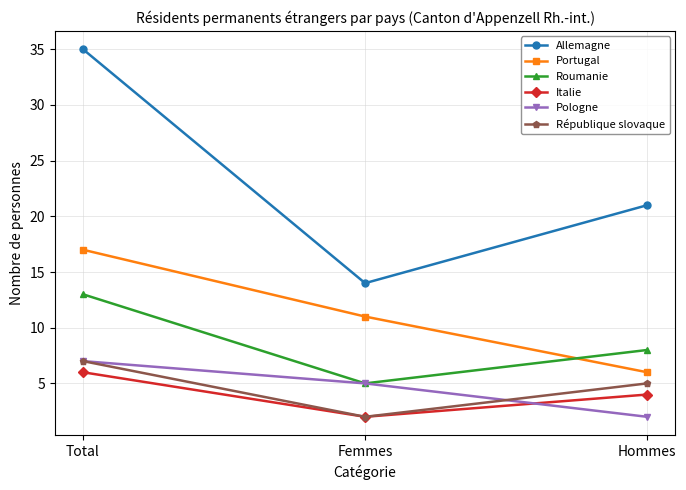

Rank the categories by Pologne value from lowest to highest.

Hommes, Femmes, Total